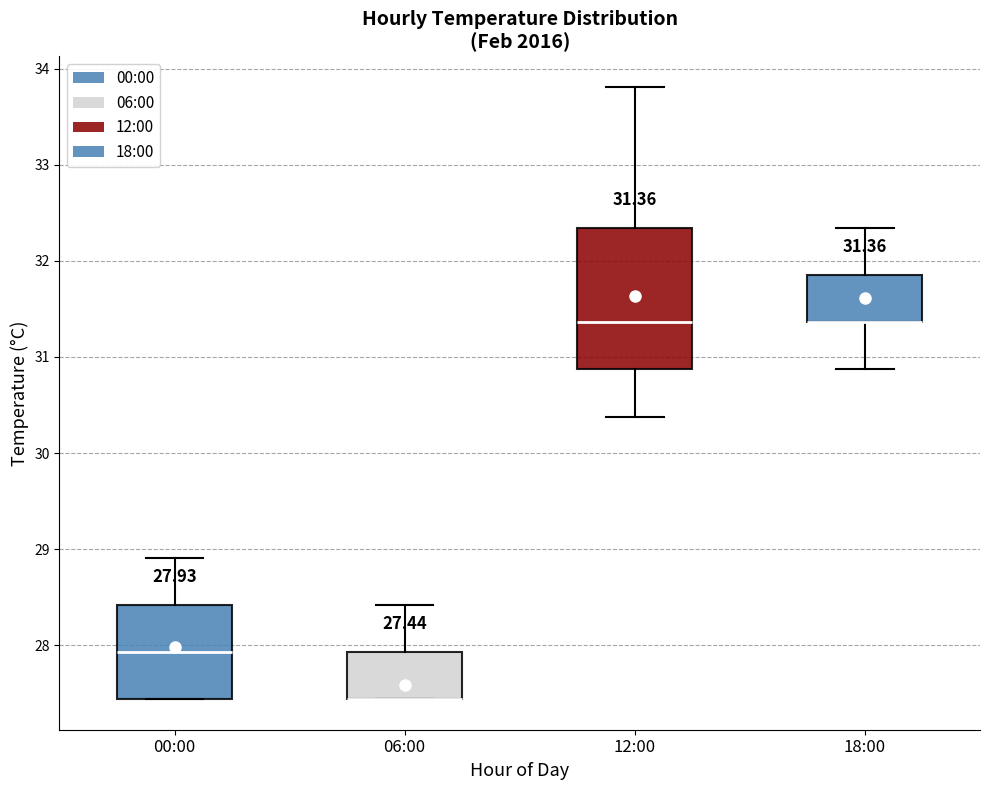

Comparing the boxes themselves (not the whiskers), which one is the tallest?

12:00